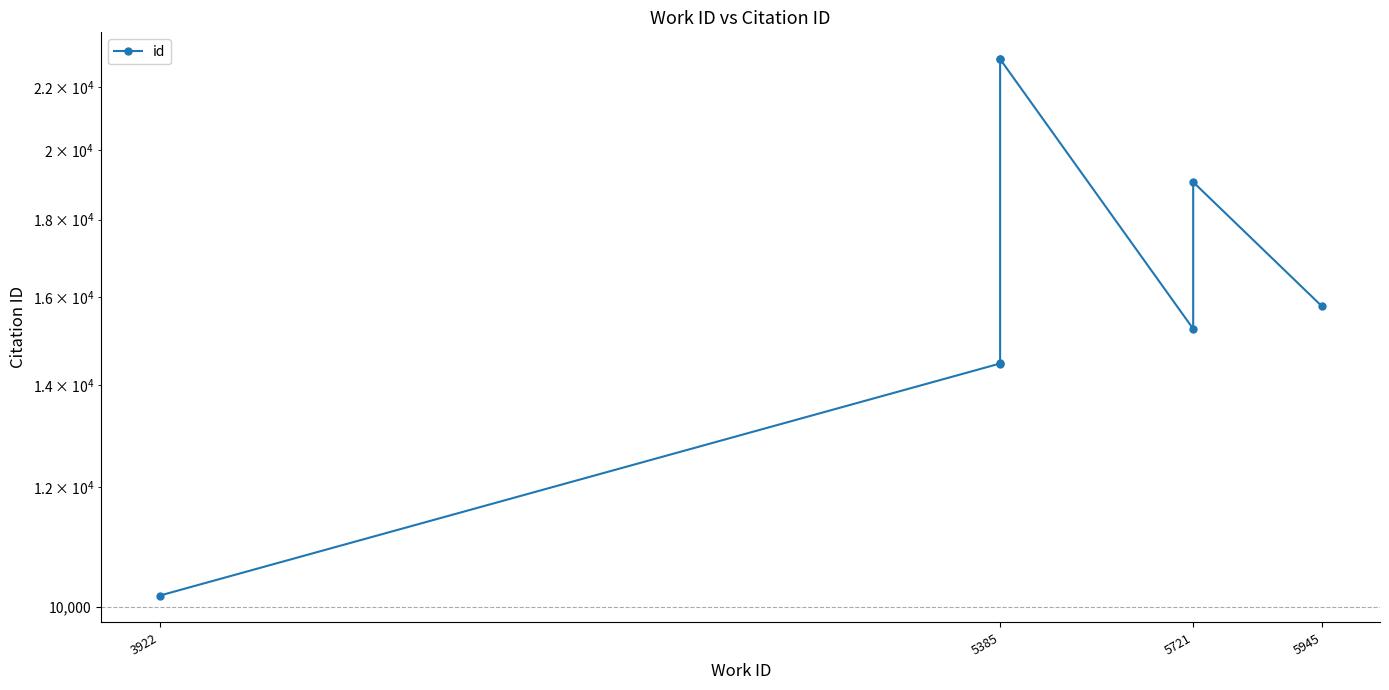

What is the smallest value displayed?

10176